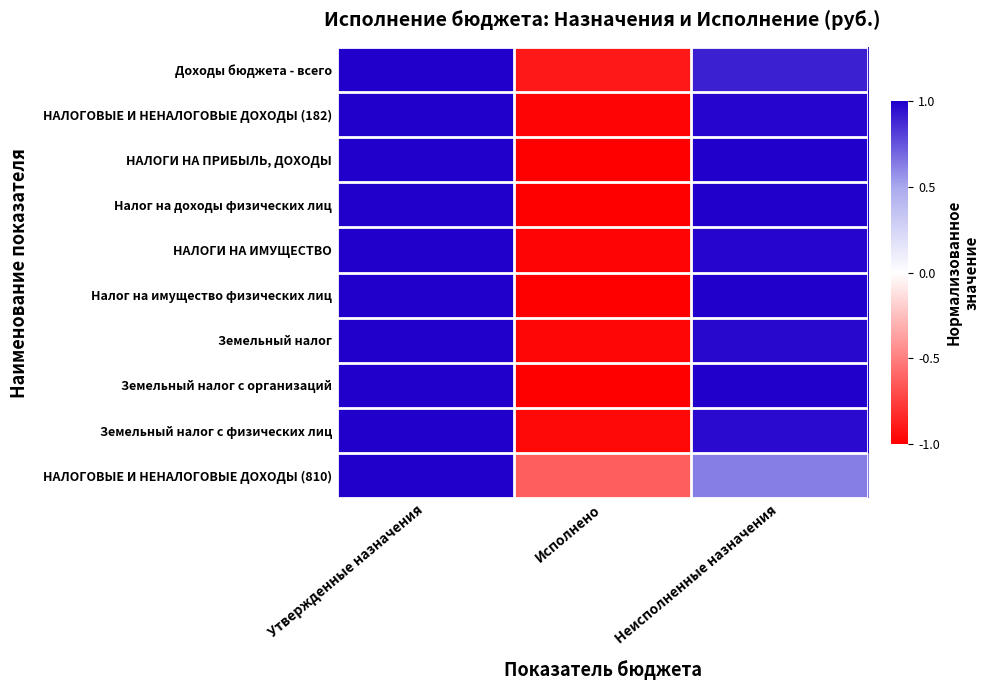

How many series are shown in this chart?

10